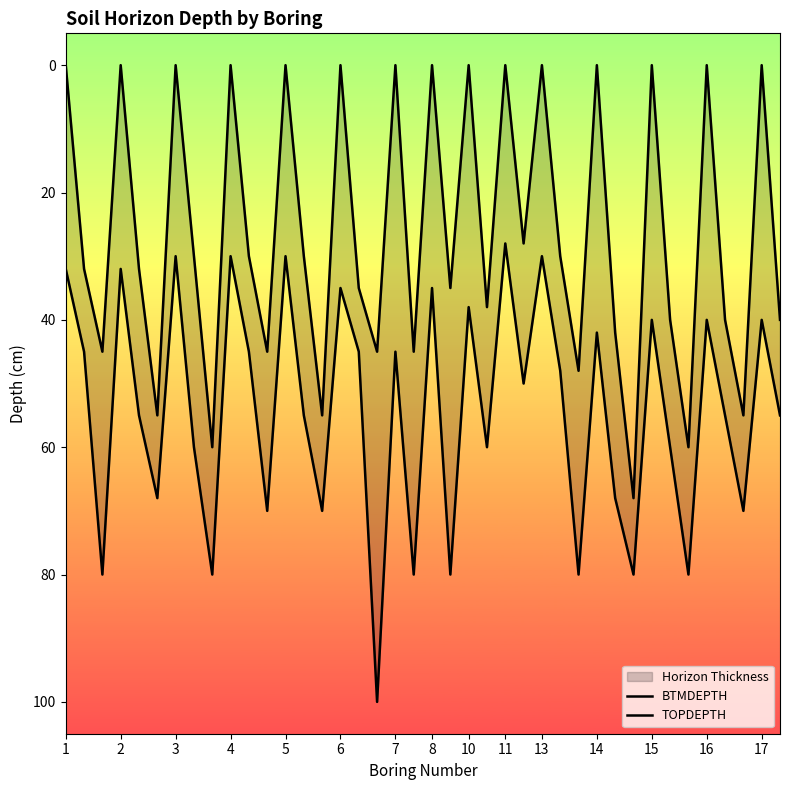

Reading right to left, list all the values displayed in this chart.

BTMDEPTH: 55	40	70	55	40	80	60	40	80	68	42	80	48	30	50	28	60	38	80	35	80	45	100	45	35	70	55	30	70	45	30	80	60	30	68	55	32	80	45	32
TOPDEPTH: 40	0	55	40	0	60	40	0	68	42	0	48	30	0	28	0	38	0	35	0	45	0	45	35	0	55	30	0	45	30	0	60	30	0	55	32	0	45	32	0